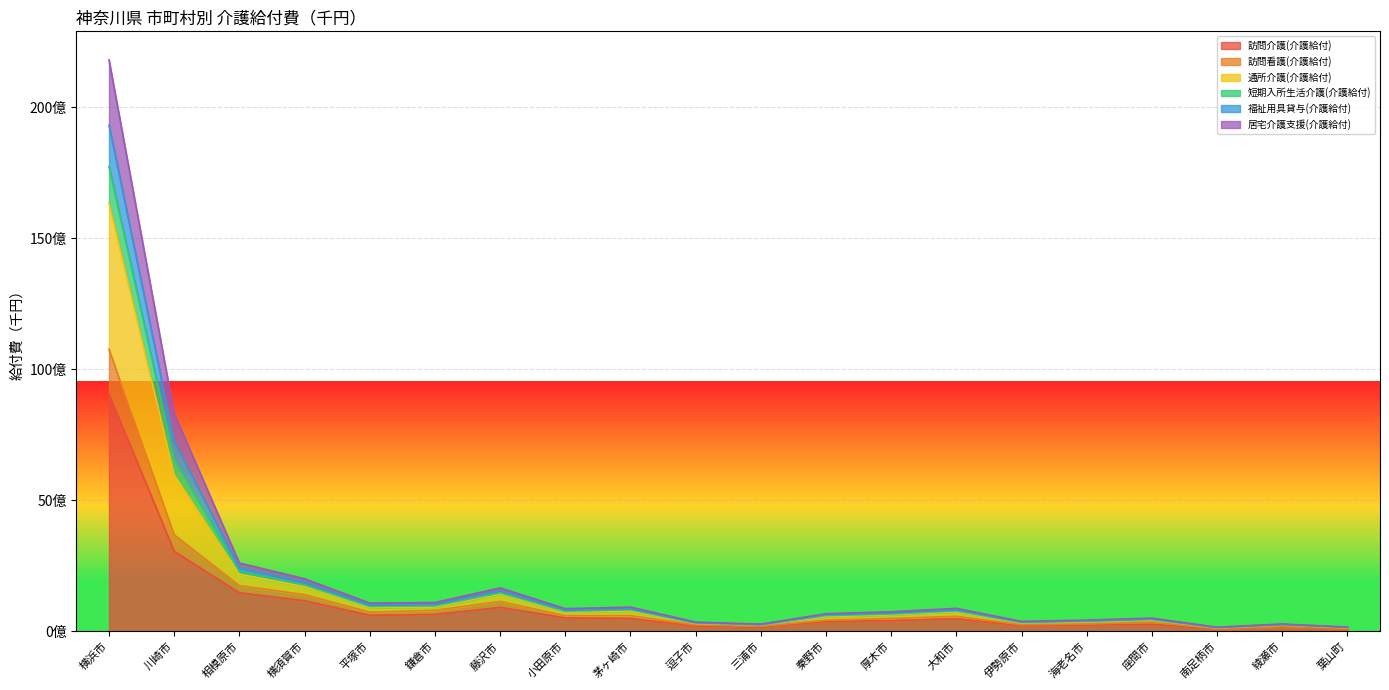

Reading right to left, transcribe all the data shown in this chart.

訪問介護(介護給付): 93459859	157620679	88791366	275331336	238200716	216837379	481399149	411272081	376528389	158511723	199880681	488329816	514232887	912615588	642368482	608711880	1168236306	1469783168	3053758391	9061062904
訪問看護(介護給付): 109777128	177473822	100892034	342862264	280421582	247524790	571959289	490948647	422334295	187639908	244553584	596846199	596270902	1139325637	800266177	732448037	1398227251	1742918589	3685573099	10761060337
通所介護(介護給付): 161715193	281120471	157731053	504838968	428321670	381675639	876387501	746694796	673510041	275628871	353480214	925316434	864002216	1657978293	1098245379	1076599101	2006373803	2604836135	8304086561	21797027022
短期入所生活介護(介護給付): 152950909	261765693	146210856	473006723	402003366	355791685	819611727	697645790	631233295	257576936	330460649	866735766	807445008	1544303125	1023143796	1001289592	1863570378	2419458474	7247390671	19305714347
福祉用具貸与(介護給付): 146752033	247549653	138666480	449621487	382014949	336740539	780029088	660028962	601063180	245832054	315819570	824309125	767568478	1466896116	973016366	947126140	1769266883	2278652651	6581880443	17723448513
居宅介護支援(介護給付): 138642261	236024523	131551923	427280304	357439607	317436707	742752656	628902460	556151281	238090954	299610866	772962336	734924673	1417668512	929116419	914390699	1708850745	2179257522	5962003246	16347576504